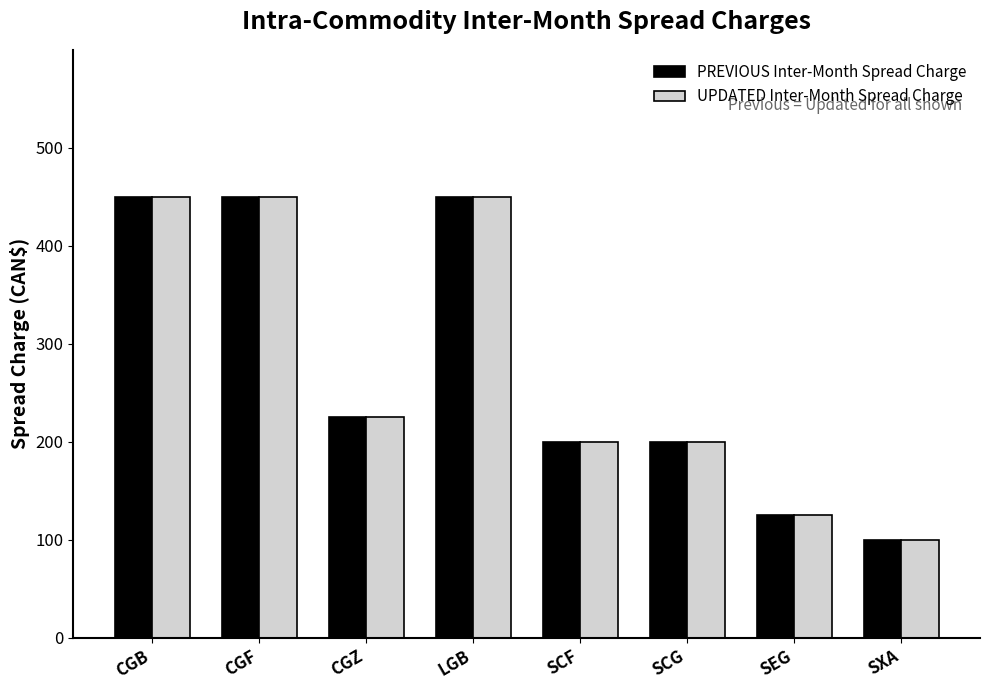

How many values in the UPDATED Inter-Month Spread Charge series are below 225?

4